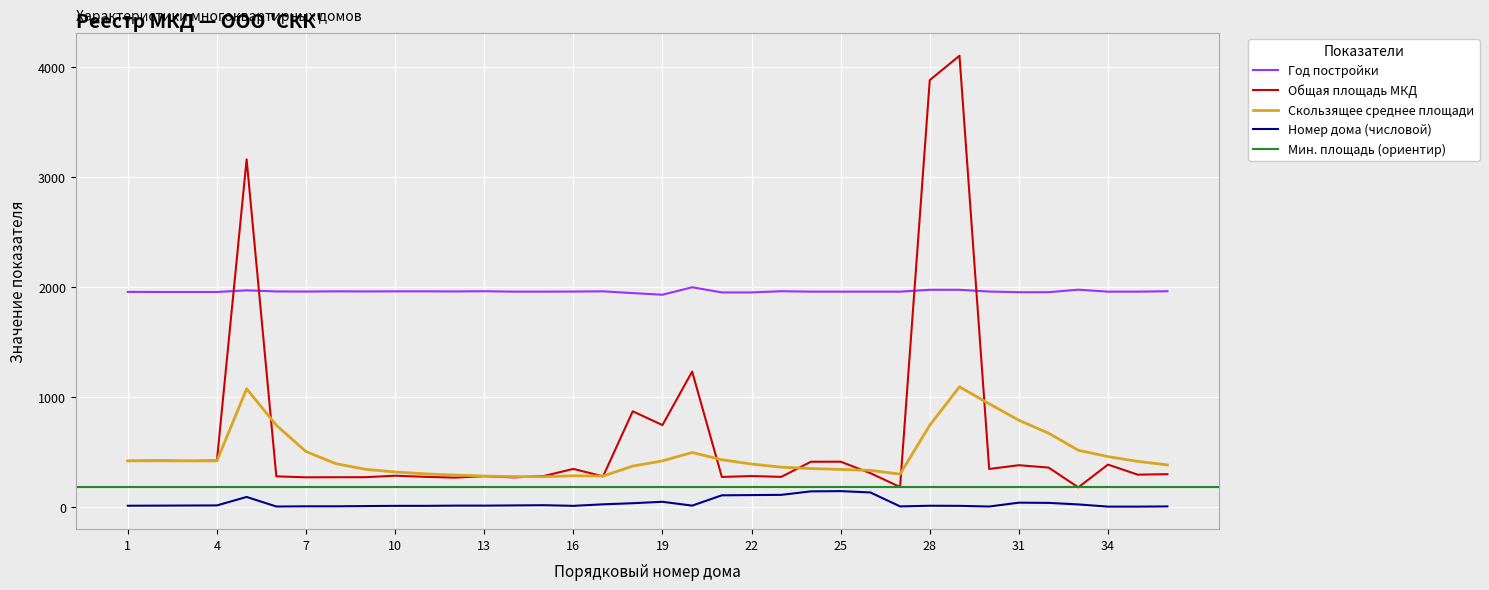

At how many categories does at least one series exceed 2538?

3